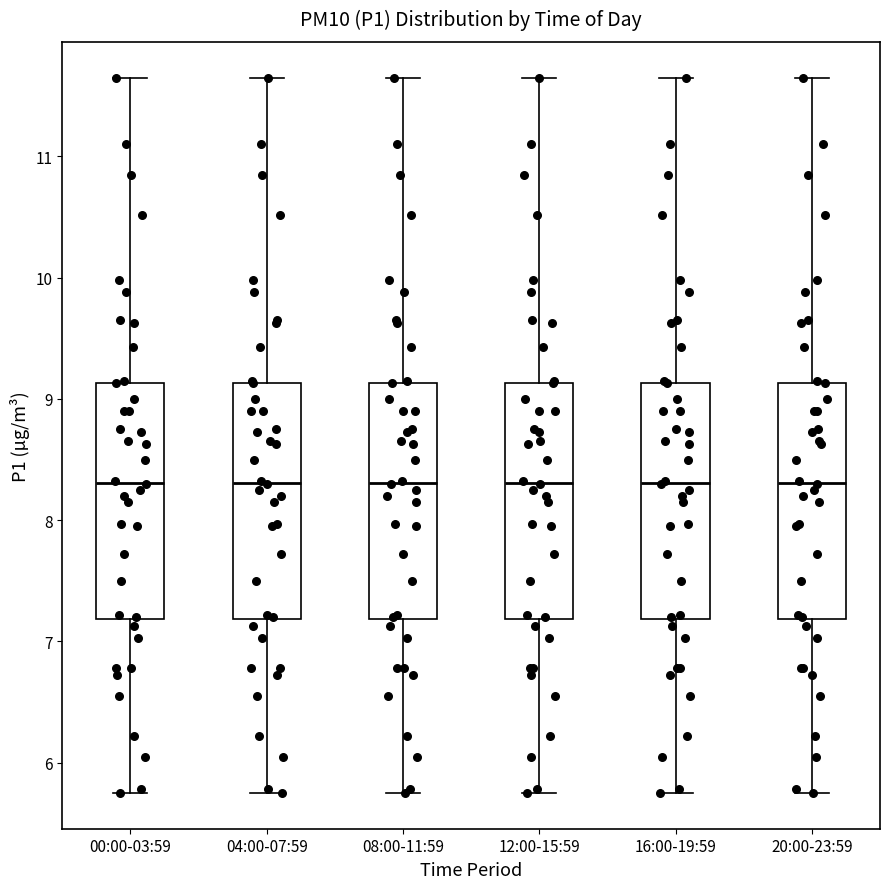

Reading left to right, transcribe this box plot: for each box, give where its median line is, the range the box spans, and where its two whiskers end, as read against the y-axis. The values are not printed on the chart, so give them approximately, as read against the axis.

00:00-03:59: median 8.3, box 7.2 to 9.1, whiskers 5.8 to 11.7
04:00-07:59: median 8.3, box 7.2 to 9.1, whiskers 5.8 to 11.7
08:00-11:59: median 8.3, box 7.2 to 9.1, whiskers 5.8 to 11.7
12:00-15:59: median 8.3, box 7.2 to 9.1, whiskers 5.8 to 11.7
16:00-19:59: median 8.3, box 7.2 to 9.1, whiskers 5.8 to 11.7
20:00-23:59: median 8.3, box 7.2 to 9.1, whiskers 5.8 to 11.7